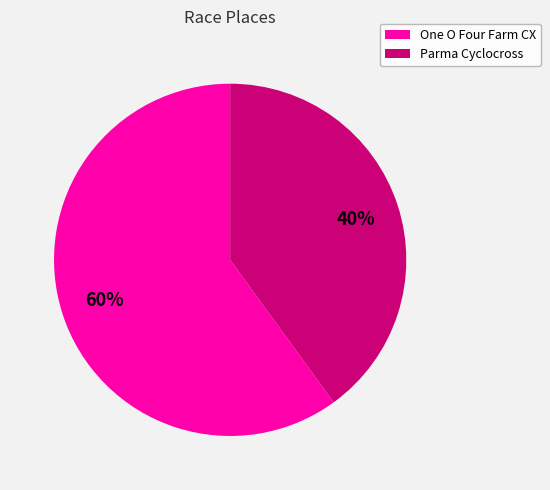

To the nearest percent, what portion does One O Four Farm CX represent?

60%